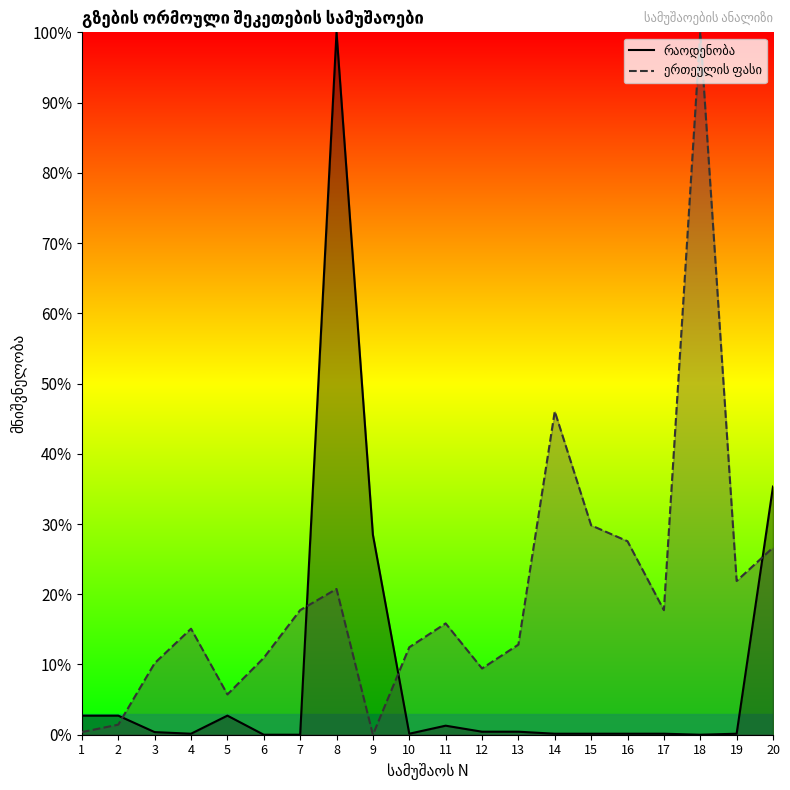

What is the average value of the ერთეულის ფასი series?

20.1